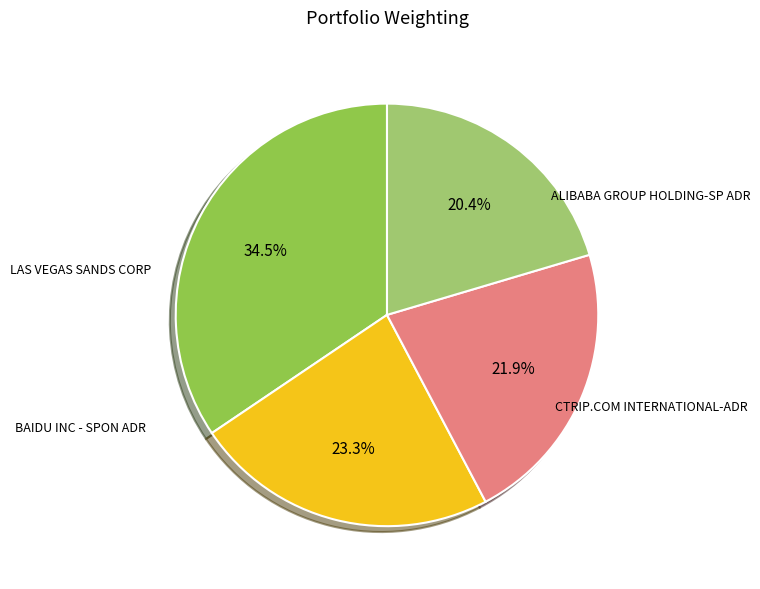

To the nearest percent, what is the difference between the largest and smallest slice percentages?

14%